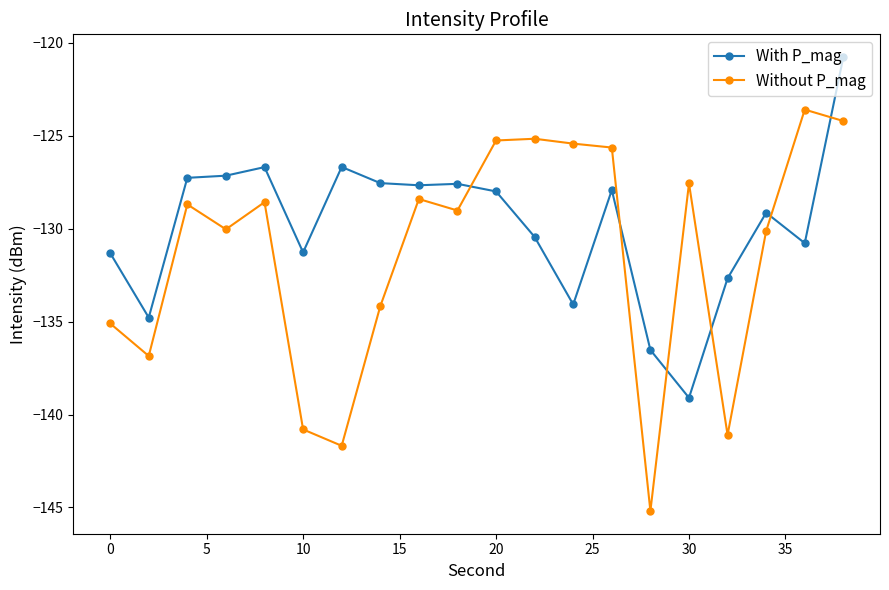

What is the difference between the maximum and minimum values in the Without P_mag series?

21.6